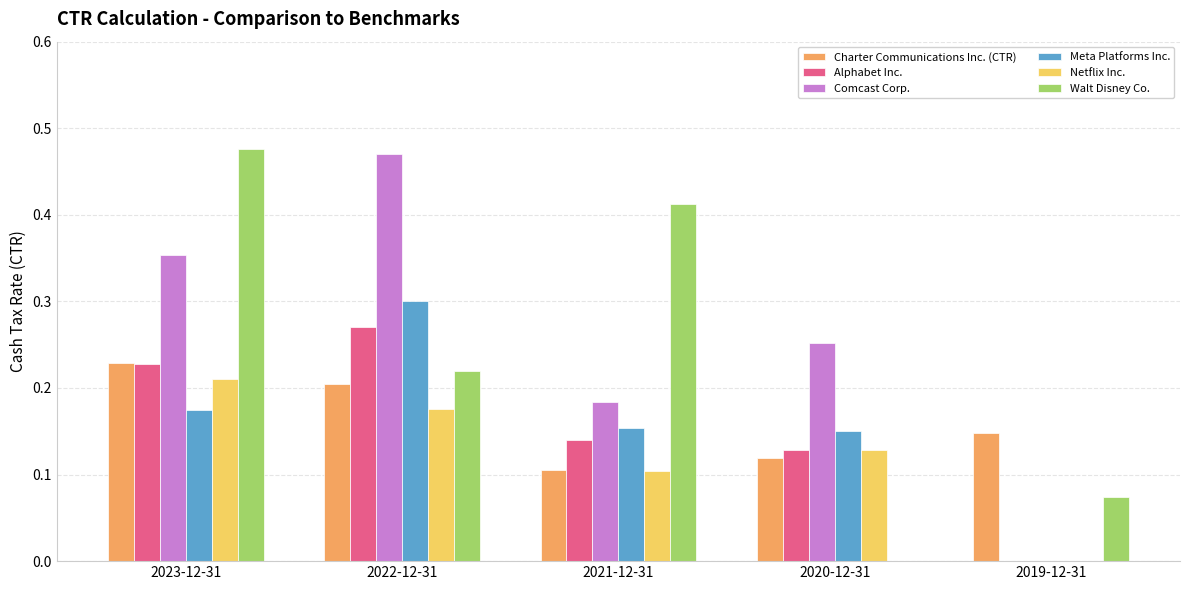

What is the sum of the Comcast Corp. values at 2022-12-31 and 2021-12-31?

0.7